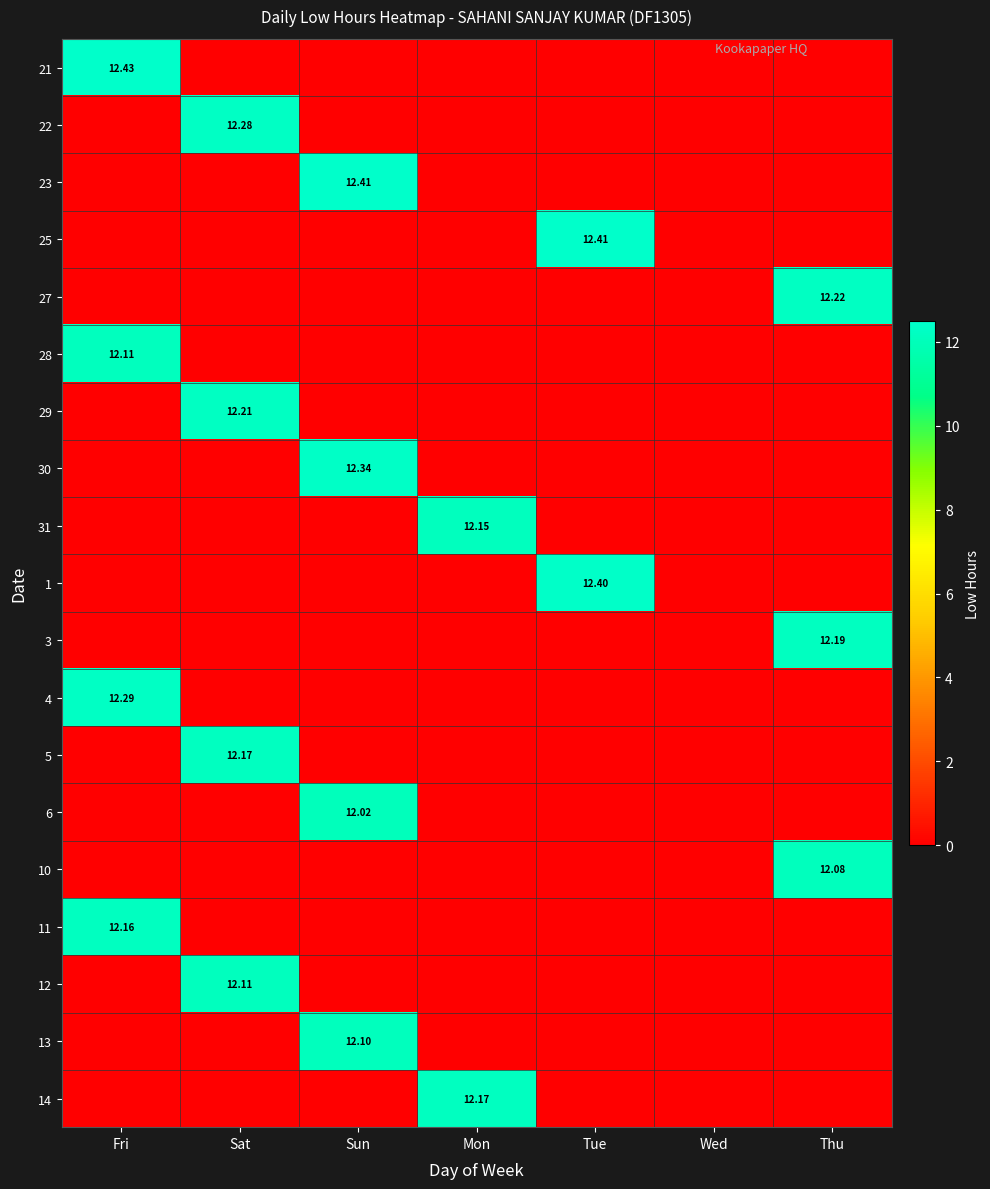

Rank the categories by 23 value from highest to lowest.

Sun, Fri, Sat, Mon, Tue, Wed, Thu